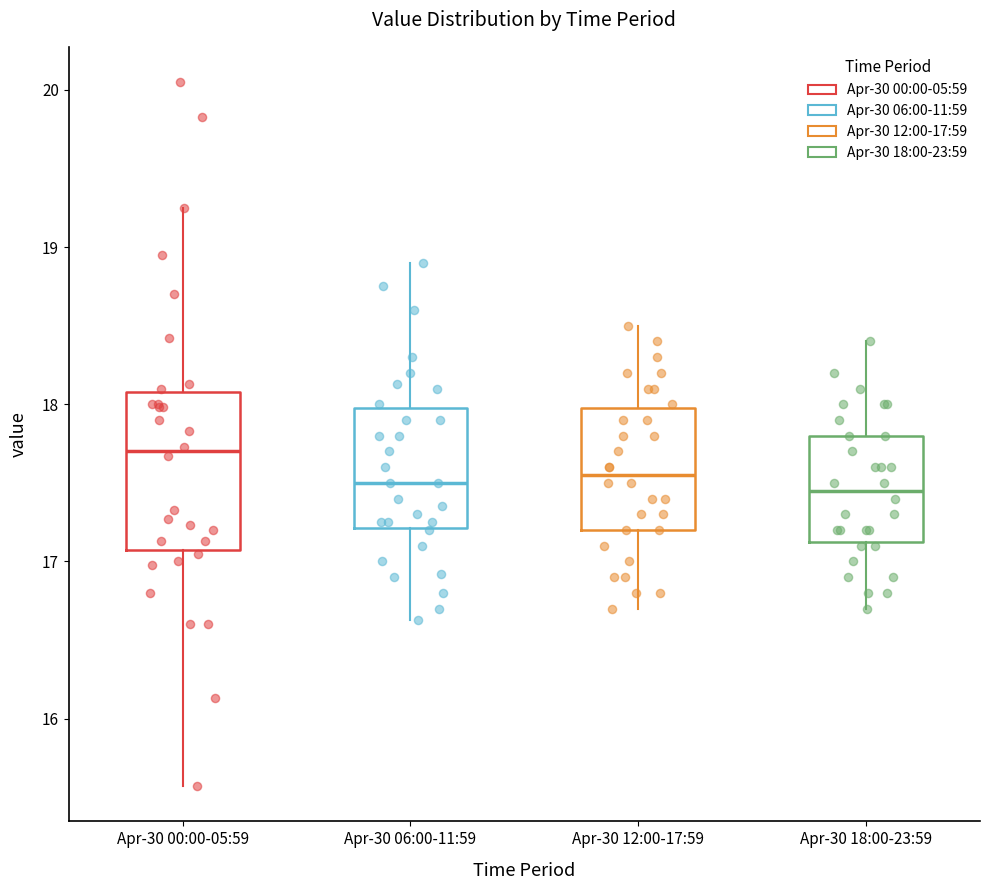

Where does the median line of the box for Apr-30 06:00-11:59 sit on the y-axis? The values are not printed on the chart, so give them approximately, as read against the axis.

17.5